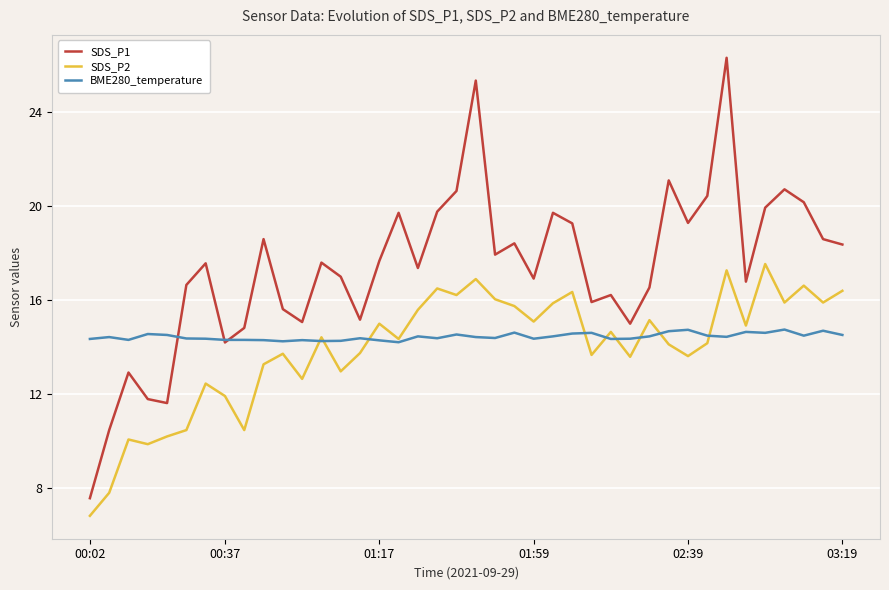

Which series has the largest range (max minus min)?

SDS_P1